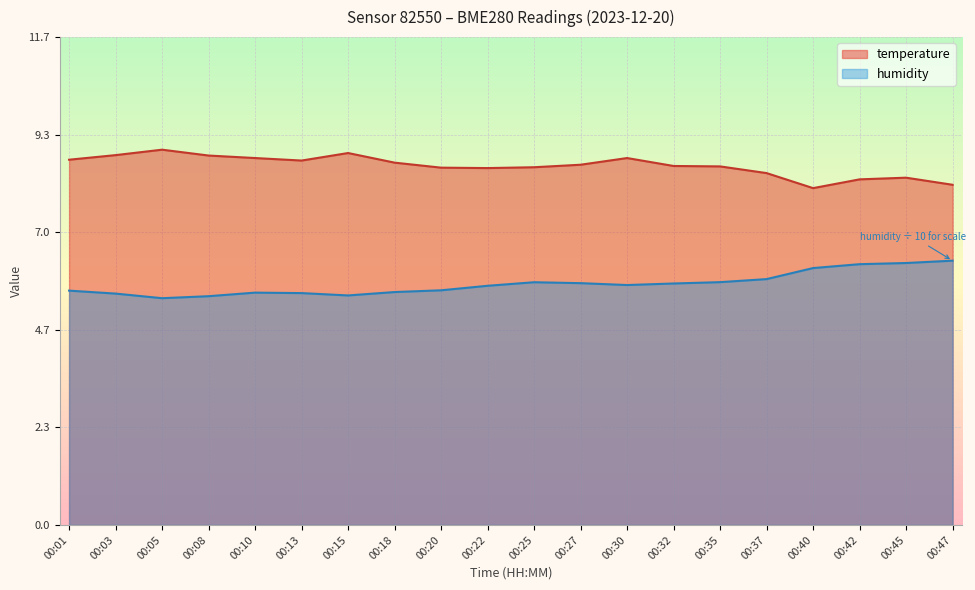

Is it true that humidity equals 7.7 at 00:10?

False